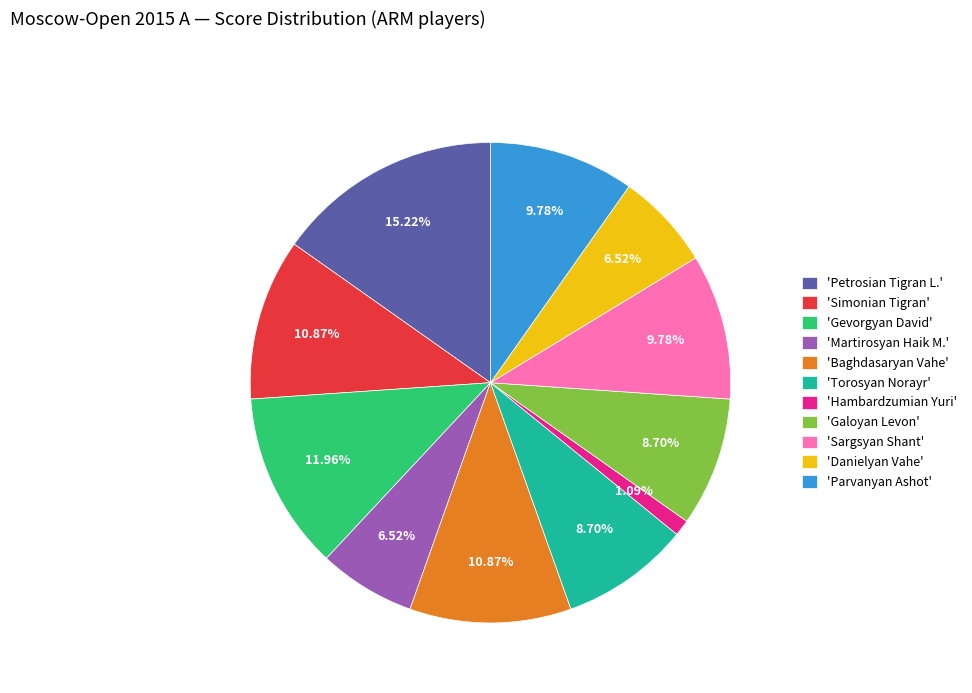

Combined, do 'Baghdasaryan Vahe' and 'Torosyan Norayr' account for over 50%?

No